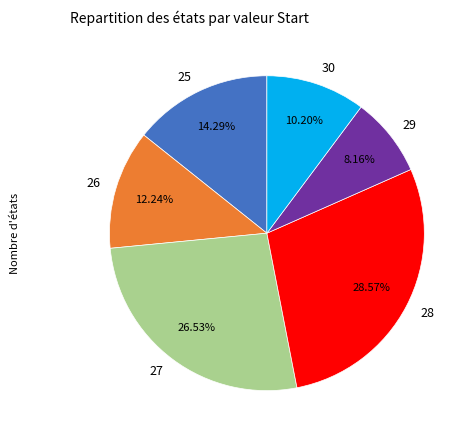

To the nearest percent, what is the difference between the 27 and 25 slice percentages?

12%